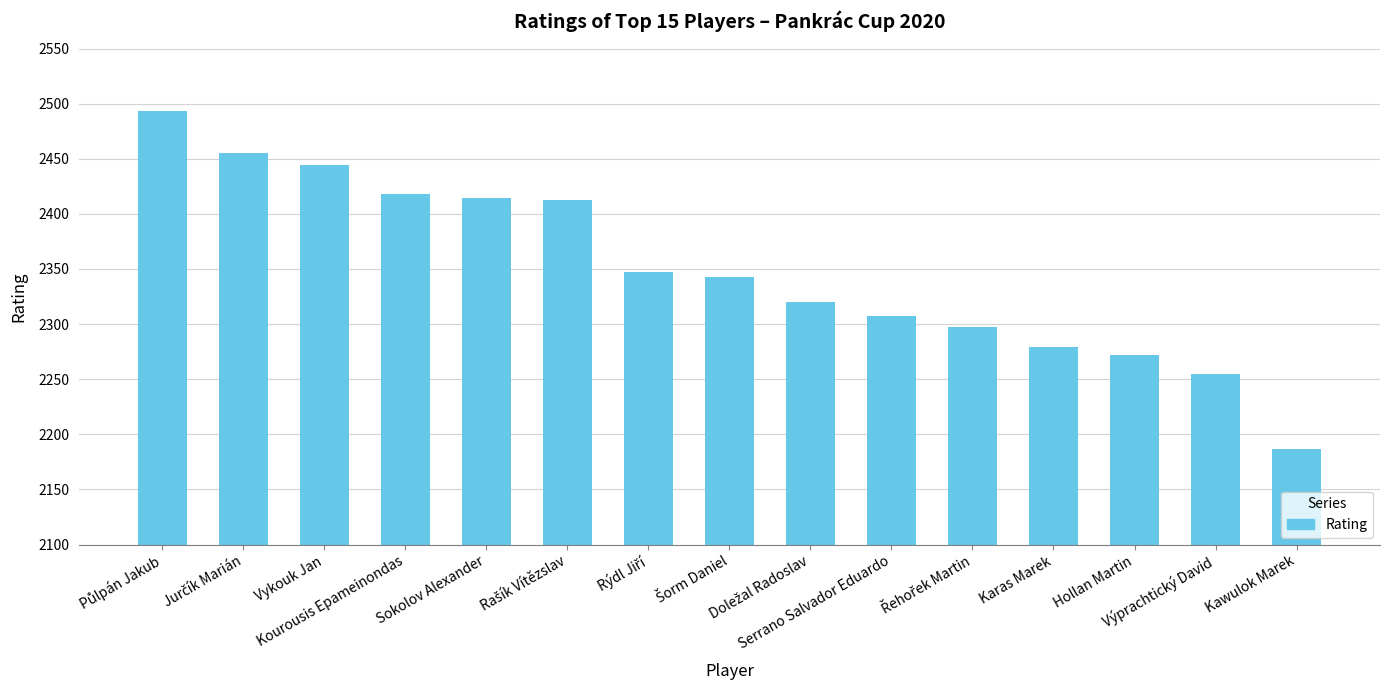

What is the value of the 7th bar from the left?

2347